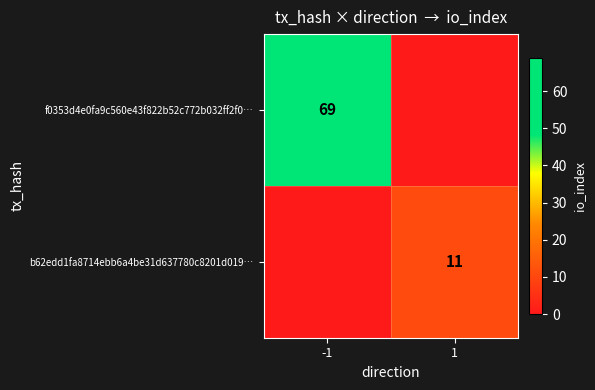

The f0353d4e0fa9c560e43f822b52c772b032ff2f0… series shows 30 at -1. True or false?

False